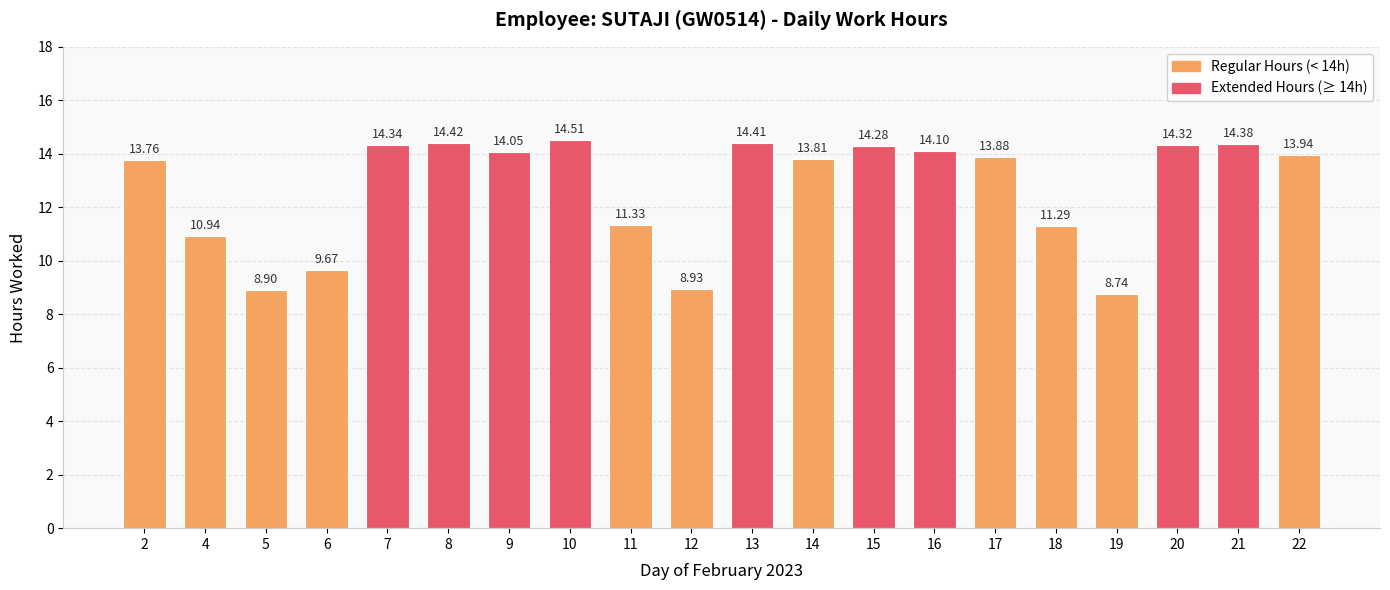

Approximately how many times larger is the value at 4 compared to 10?

0.8